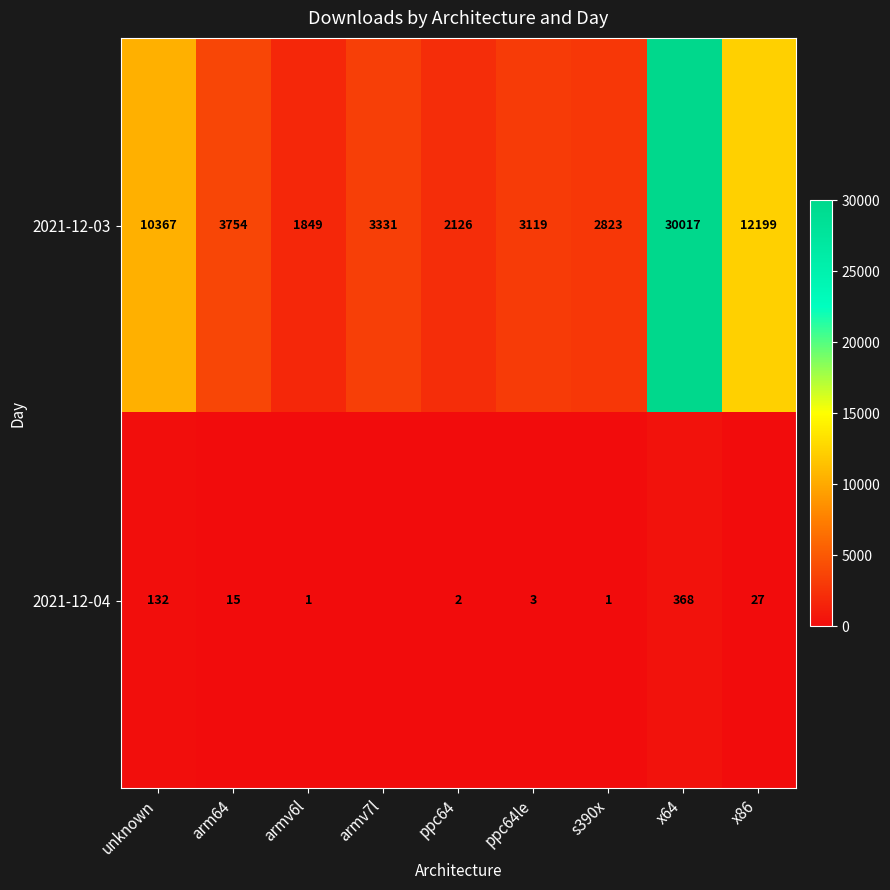

The 2021-12-04 series shows 5 at ppc64le. True or false?

False